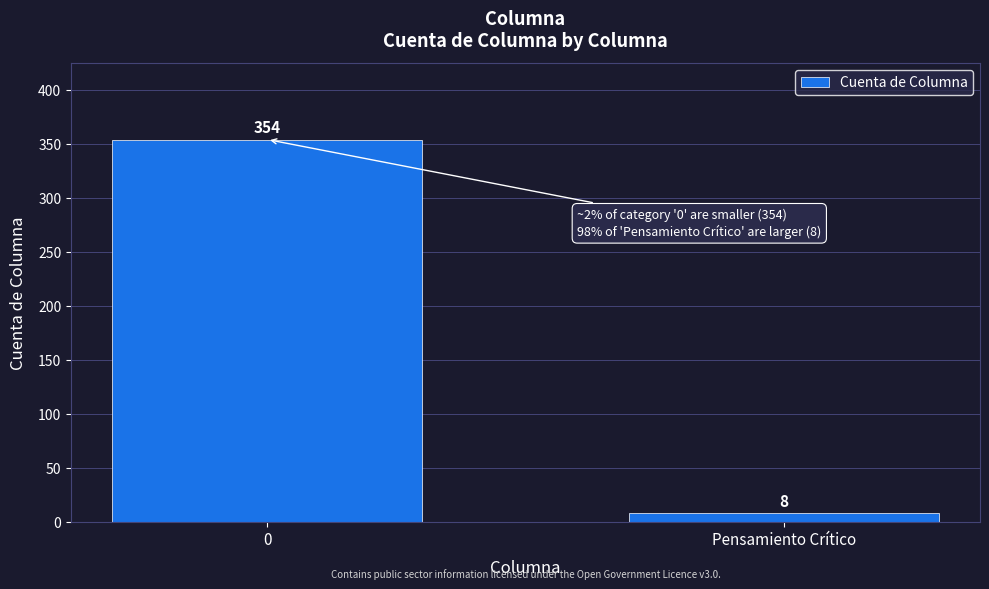

Reading right to left, list all the values displayed in this chart.

Pensamiento Crítico=8	0=354